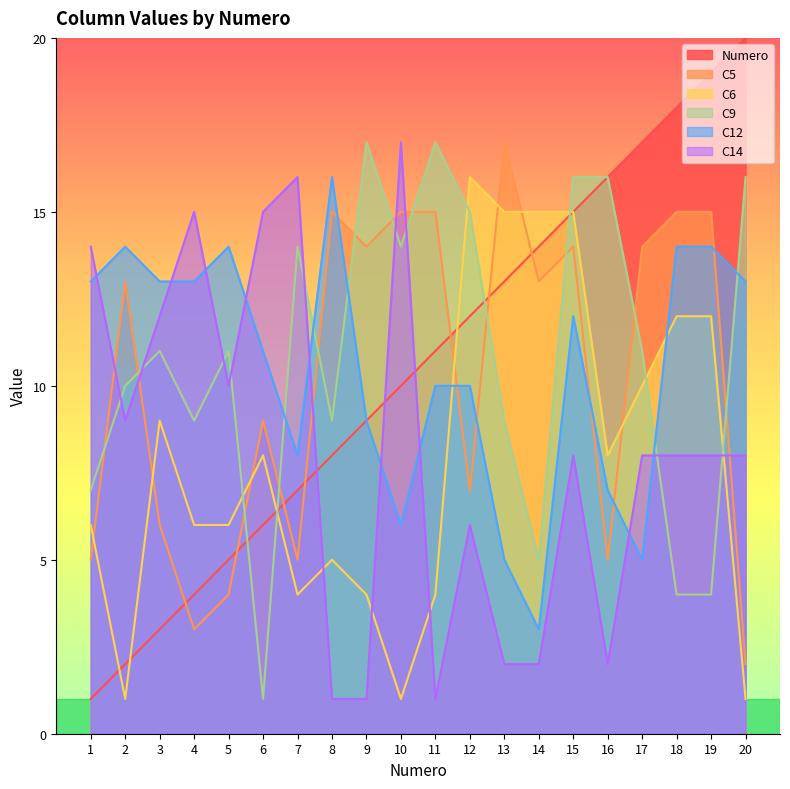

What value does the C9 series have at 6?

1